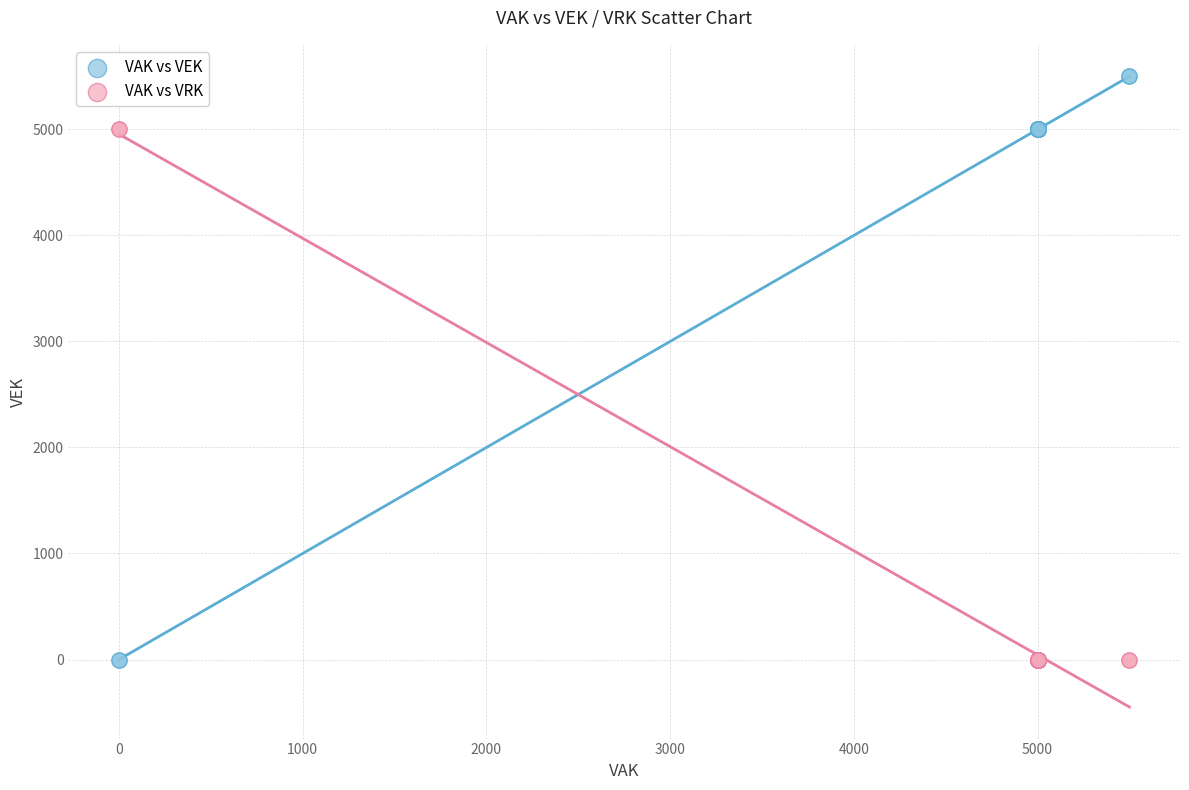

What is the X range (max minus min) for the scatter plot?

5500